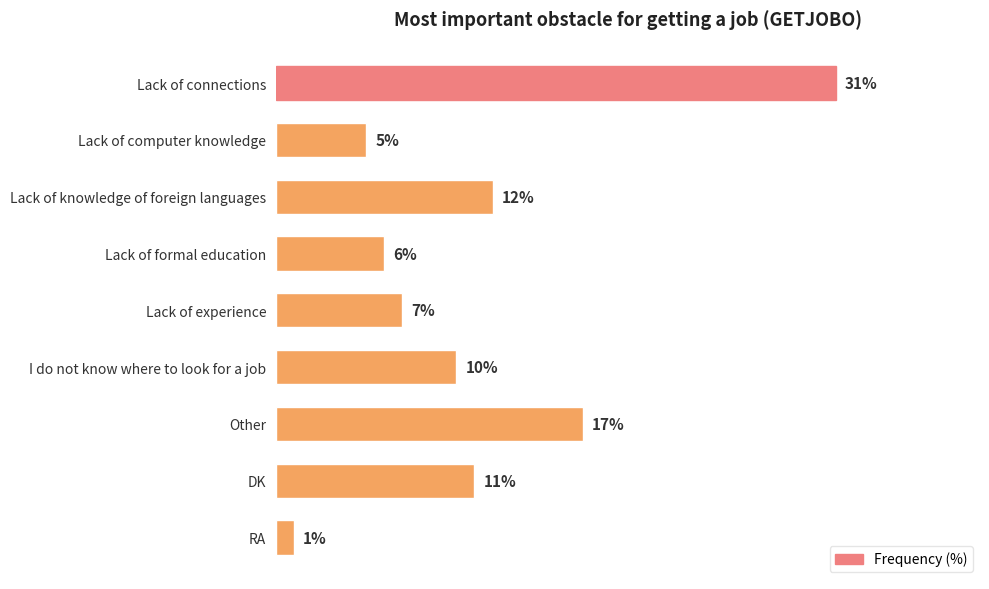

Which has a higher value, Lack of knowledge of foreign languages or I do not know where to look for a job?

Lack of knowledge of foreign languages